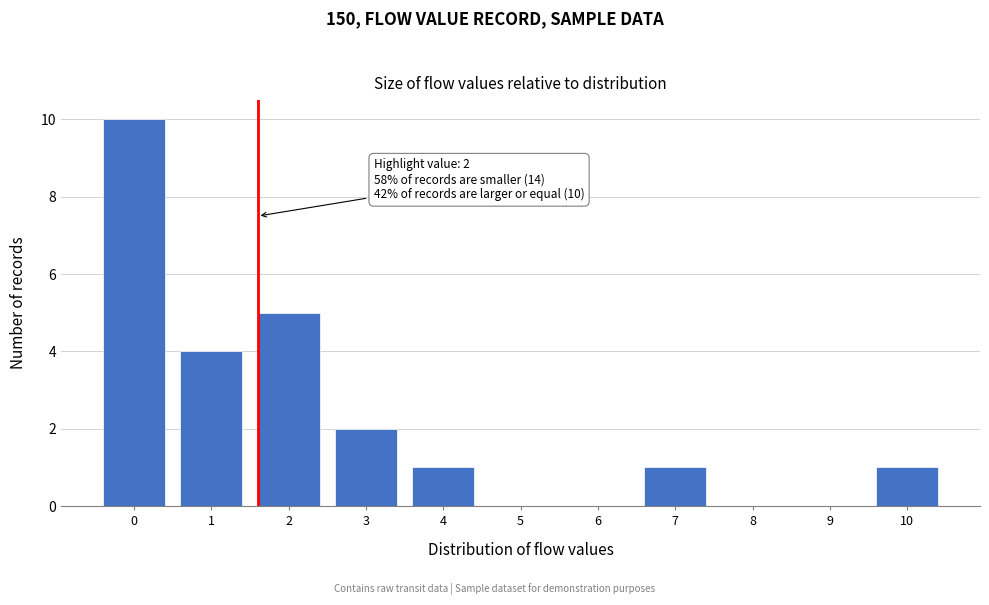

Reading left to right, transcribe all the data shown in this chart.

0=10	1=4	2=5	3=2	4=1	5=0	6=0	7=1	8=0	9=0	10=1